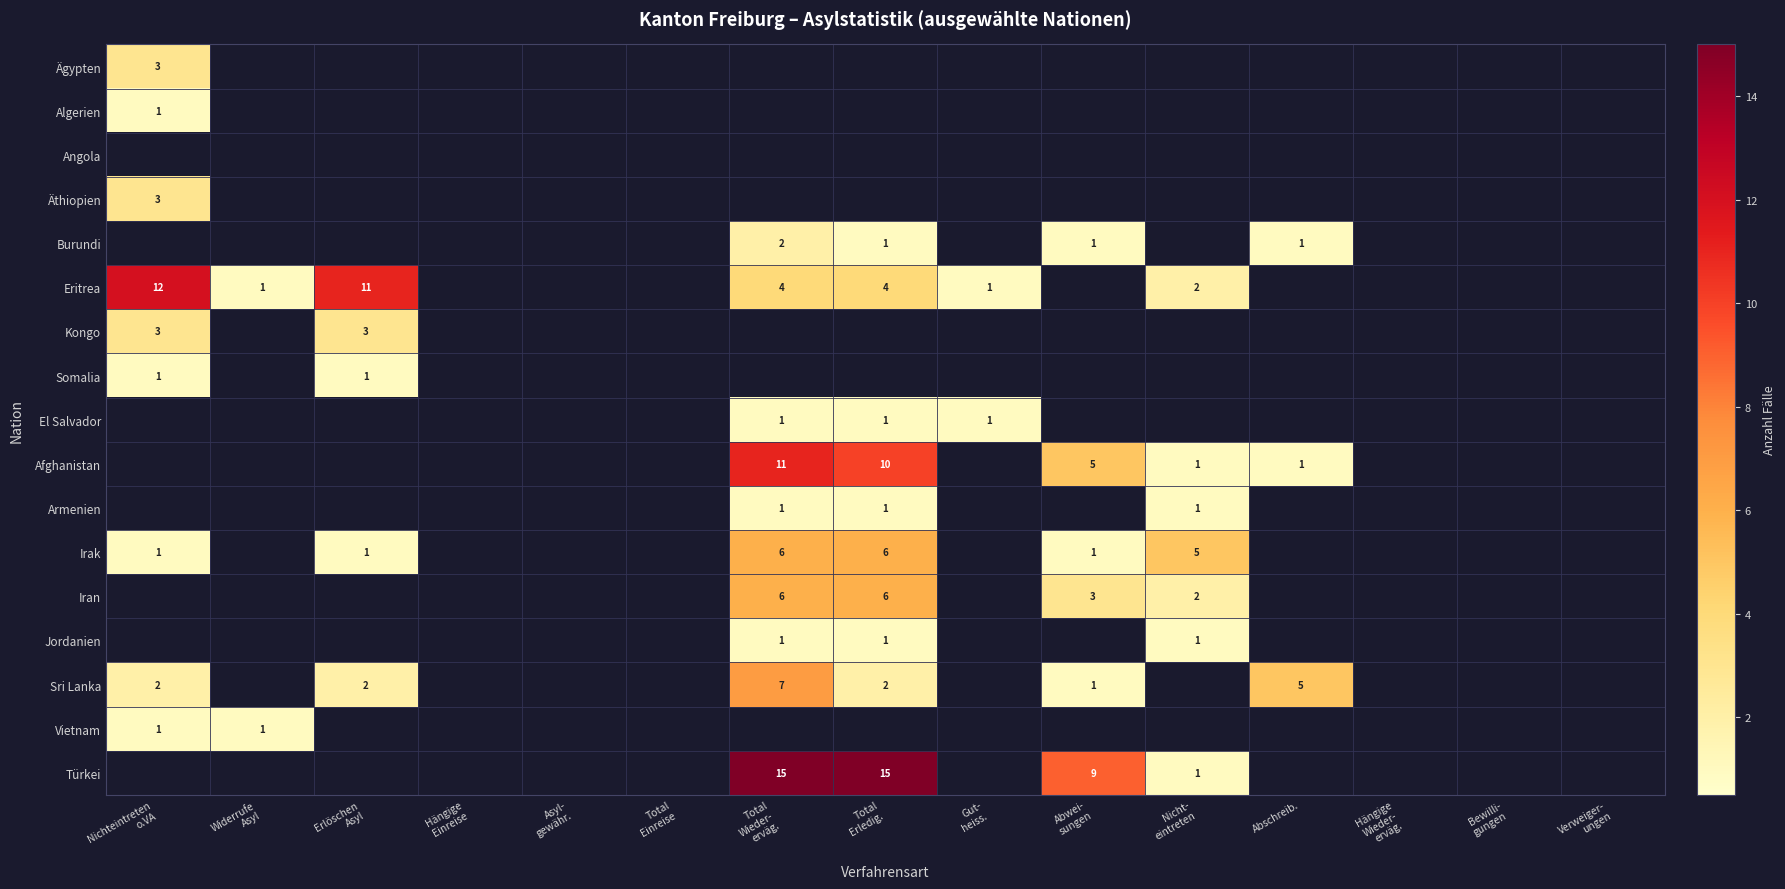

Is it true that Jordanien equals 0 at Asyl- gewähr.?

False